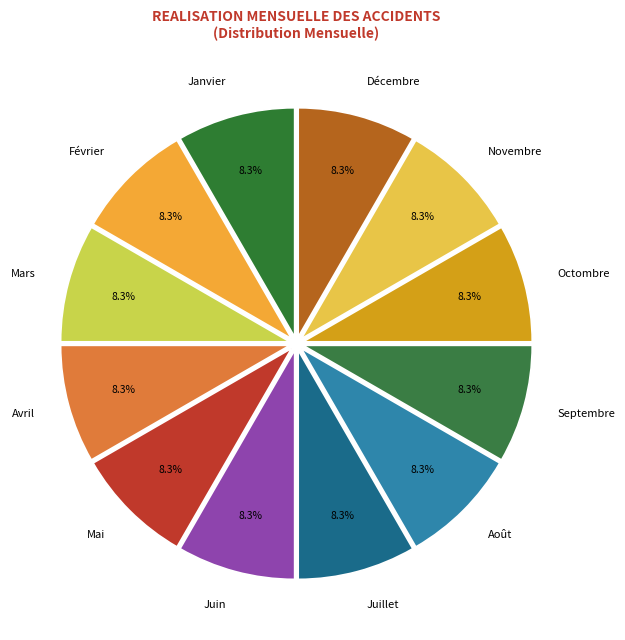

Is there a majority slice in this chart?

No